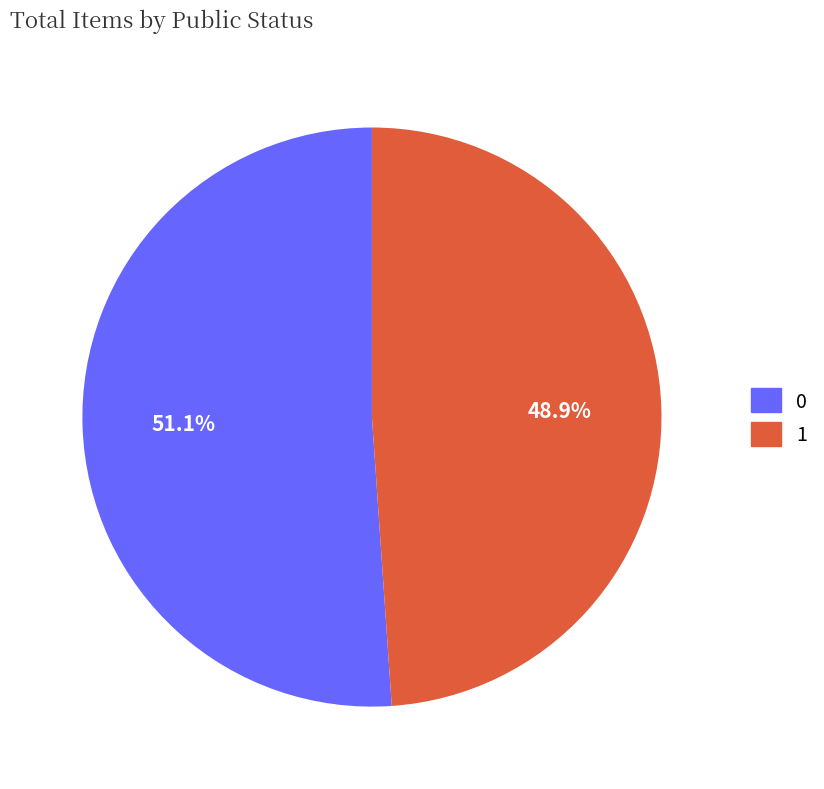

Rank the categories by value from highest to lowest.

0, 1